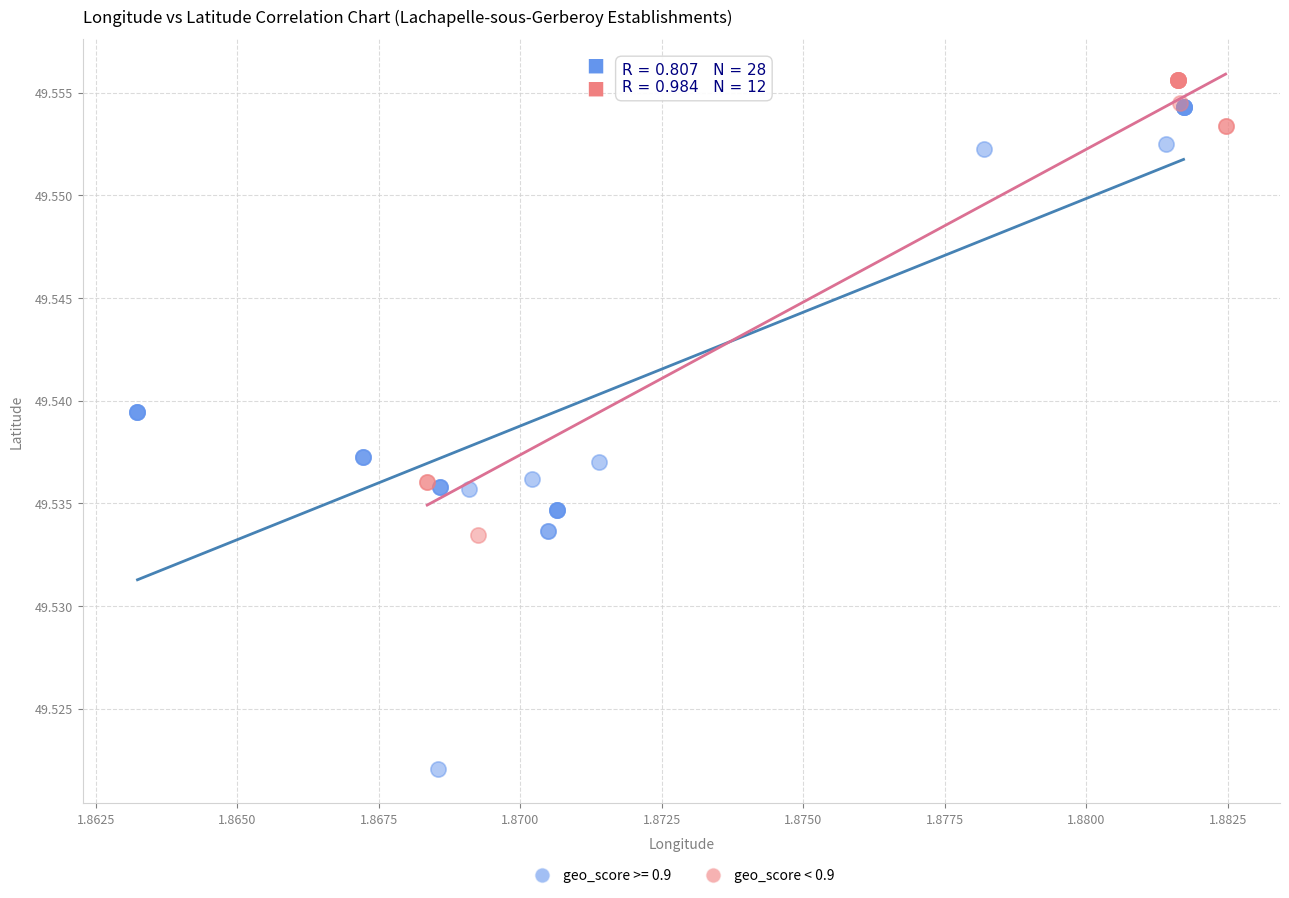

Which series has the largest Y range (max minus min)?

geo_score >= 0.9